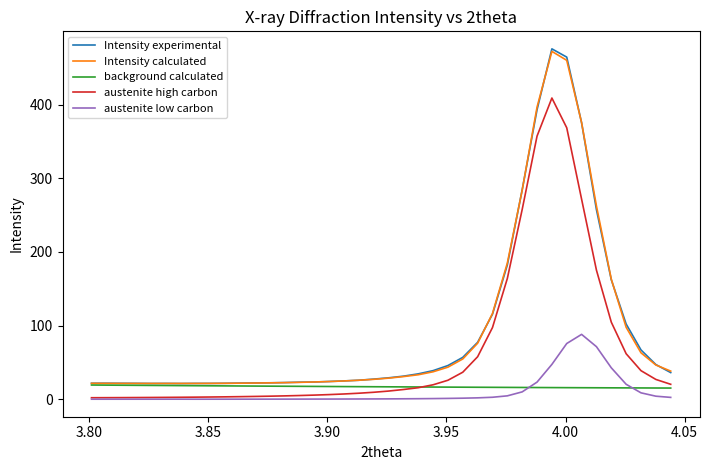

What is the maximum value for austenite high carbon?

409.0